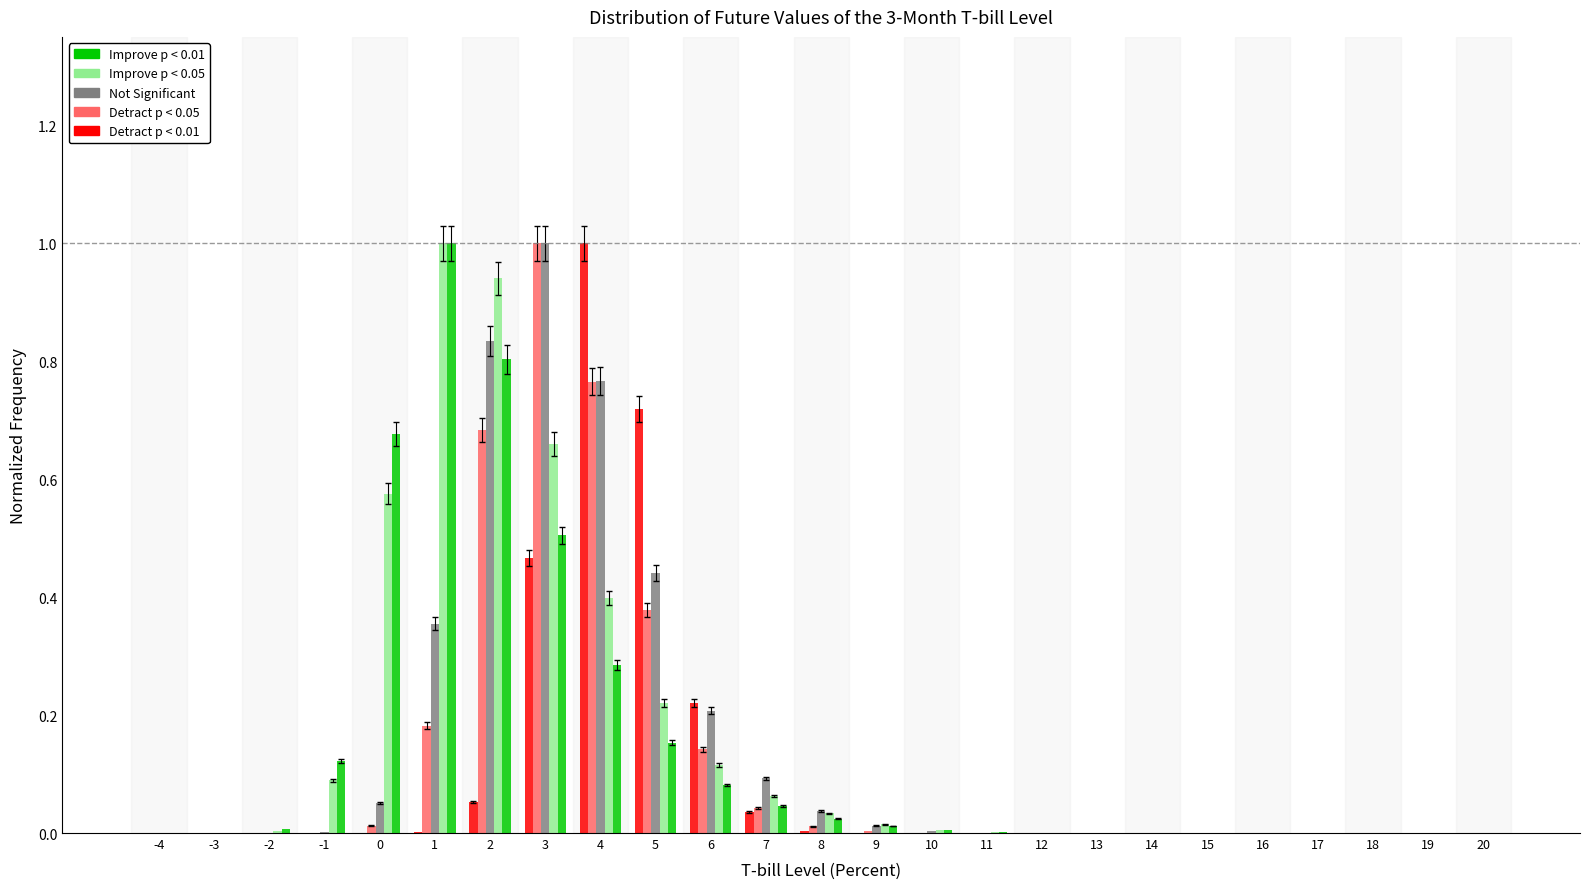

At which category is the sum across all series the highest?

3